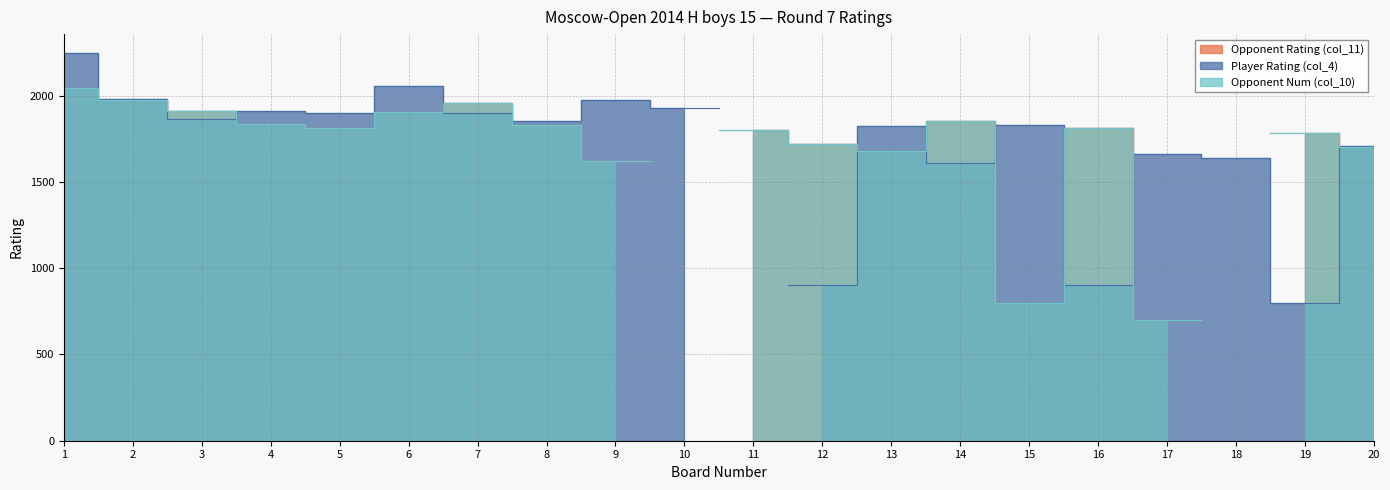

Which series has the largest total across all categories?

Player Rating (col_4)